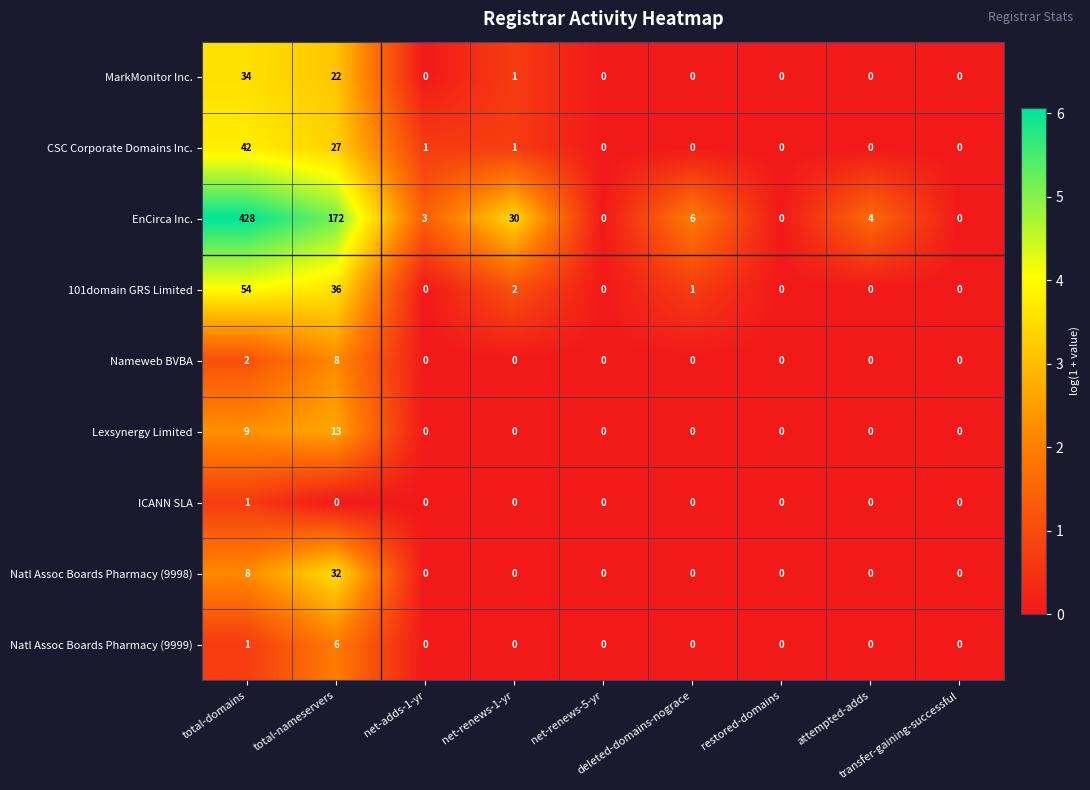

Which series has the largest total across all categories?

EnCirca Inc.